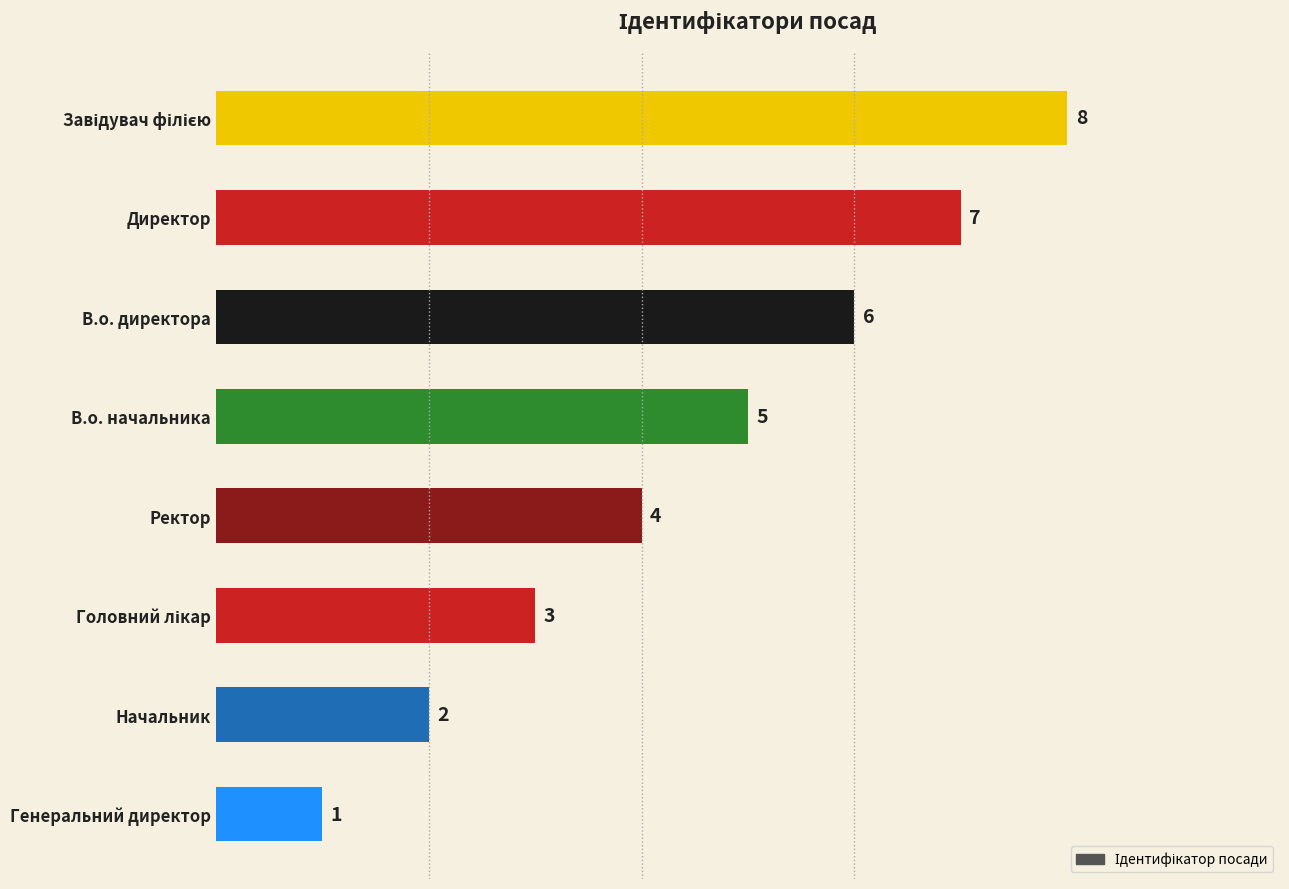

Approximately how many times larger is the value at В.о. директора compared to Директор?

0.9